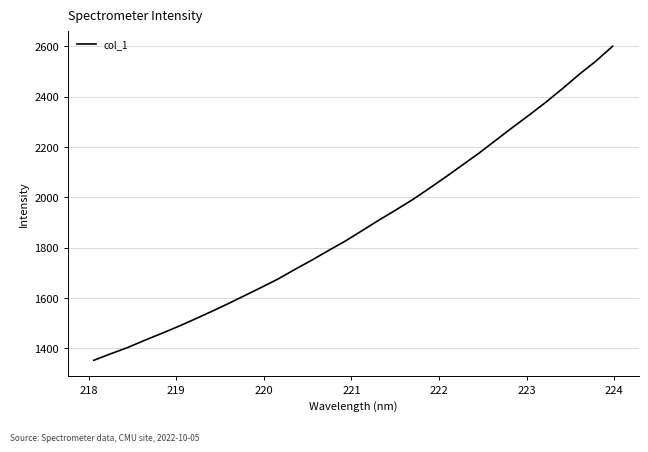

What is the difference between the maximum and minimum values?

1247.4